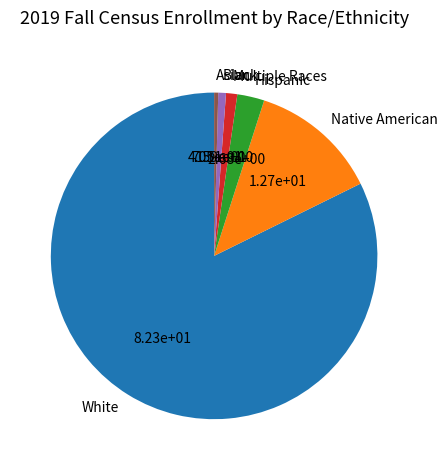

Approximately how many times larger is the value at Black compared to Native American?

0.1